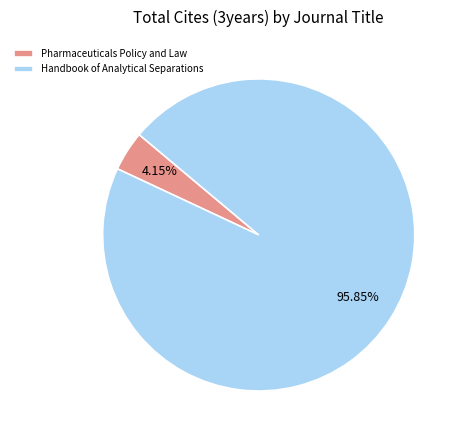

True or false: Pharmaceuticals Policy and Law accounts for 4% of the total.

True